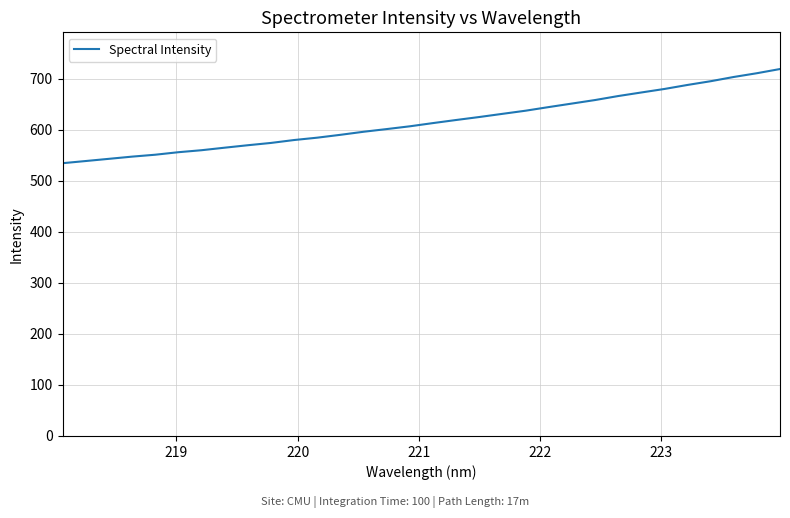

What is the difference between the maximum and minimum values?

184.5